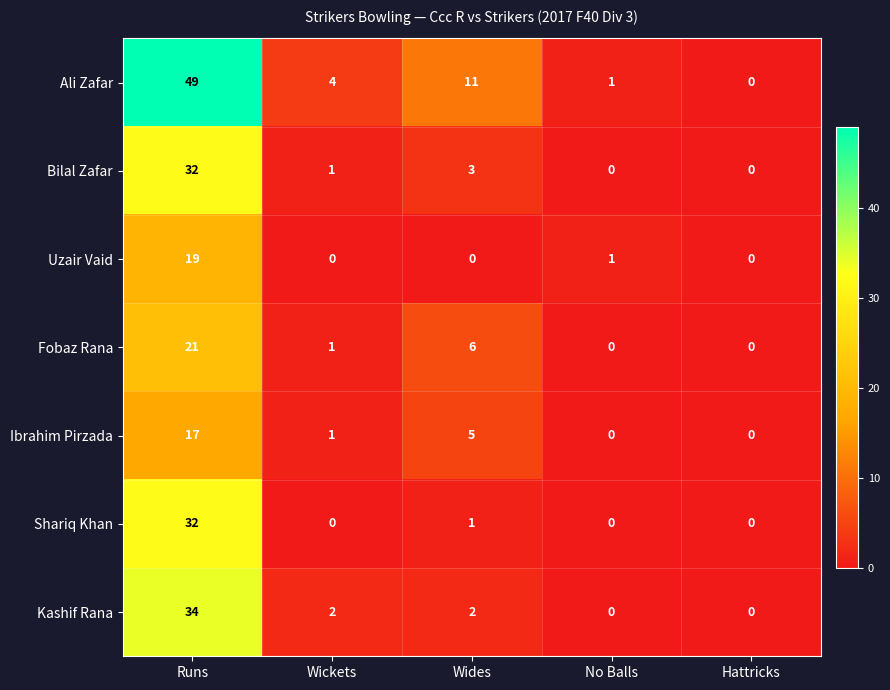

Count the number of data series in this chart.

7